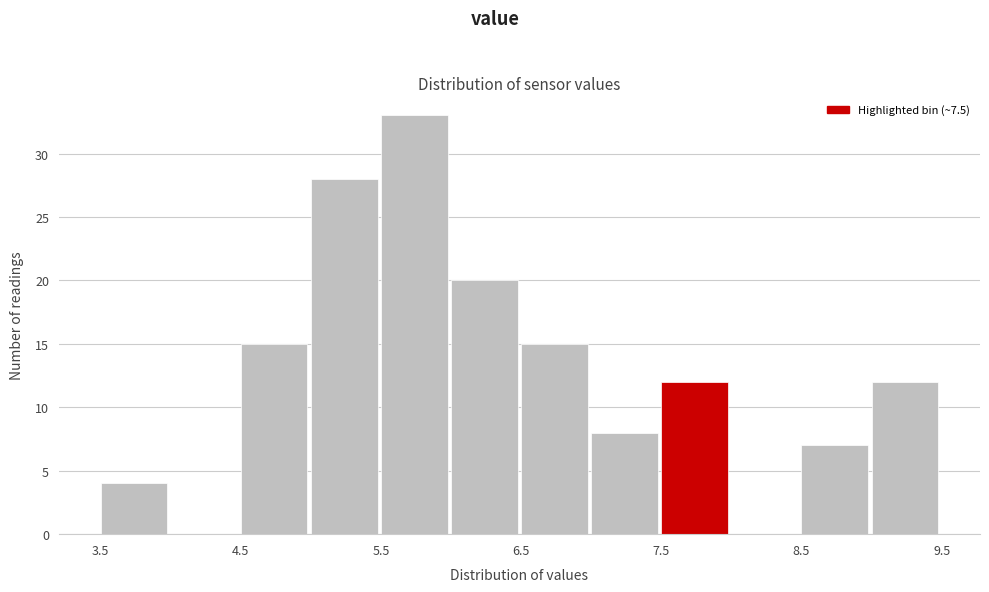

How tall is the bar that spans 6.5 to 7.0 on the x-axis? The values are not printed on the chart, so give them approximately, as read against the axis.

15